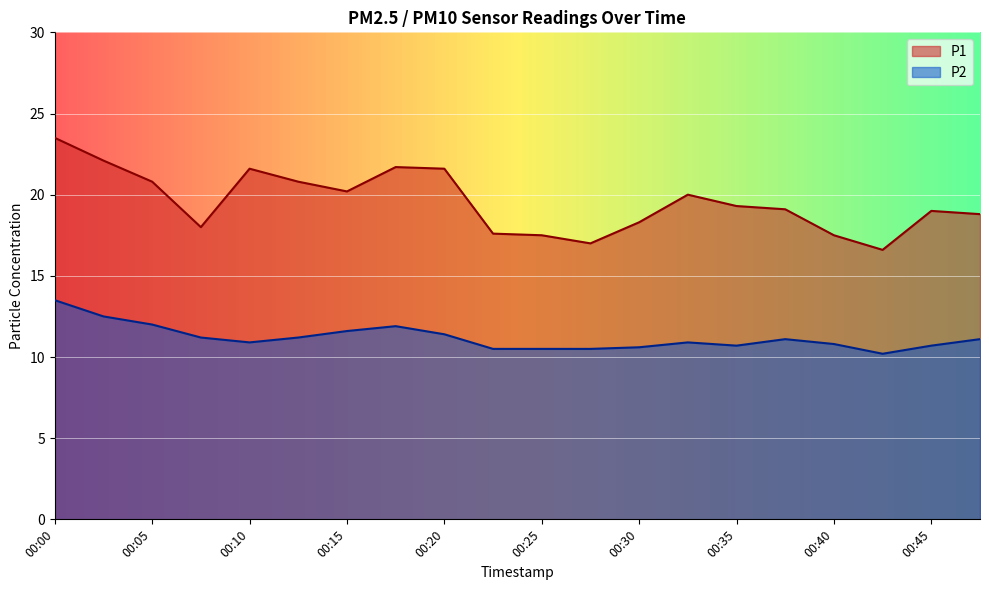

Rank the series at 00:35 from lowest to highest value.

P2, P1